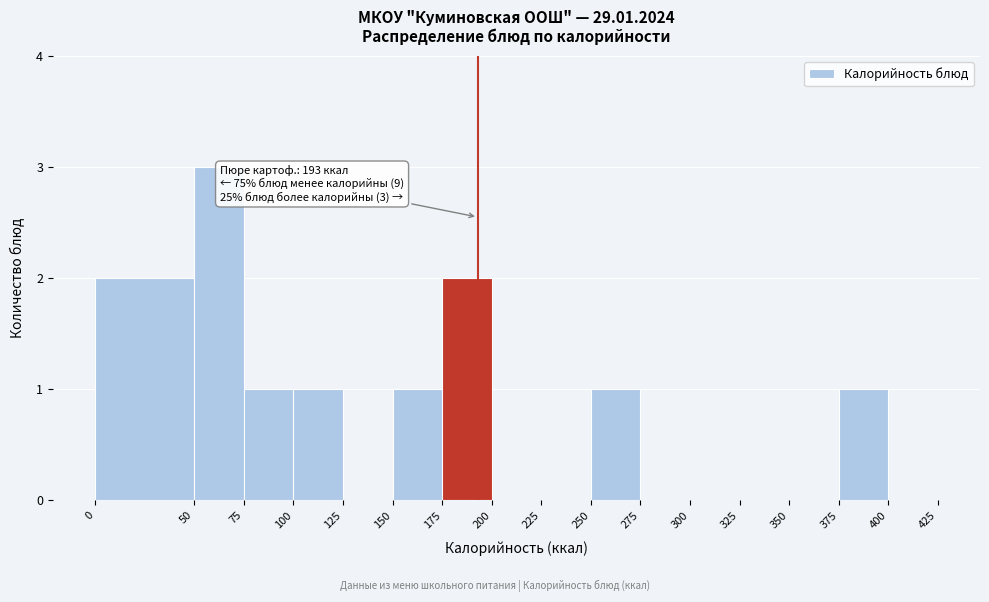

Over which range of the x-axis is the bar tallest?

50 to 75